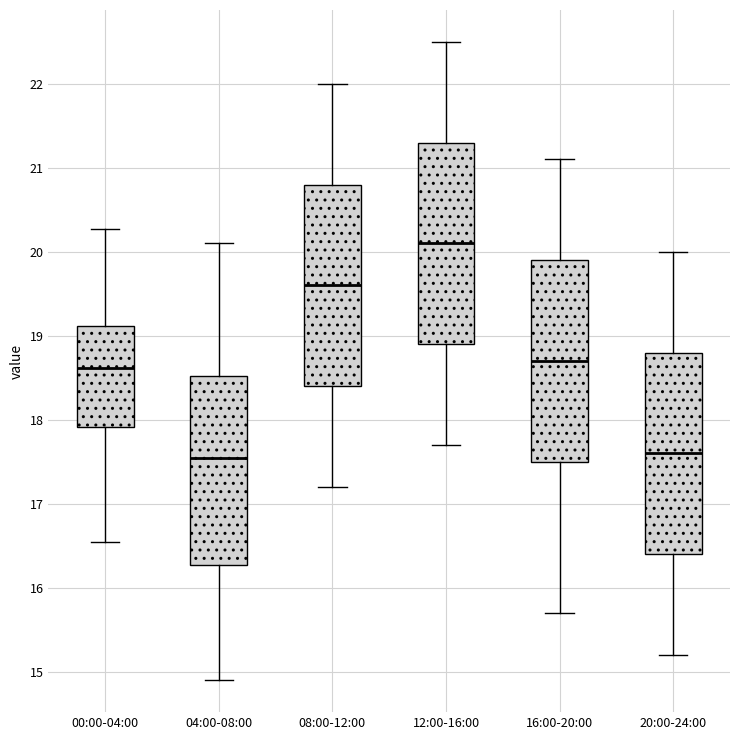

Where does the upper whisker of the box for 16:00-20:00 end on the y-axis? The values are not printed on the chart, so give them approximately, as read against the axis.

21.1